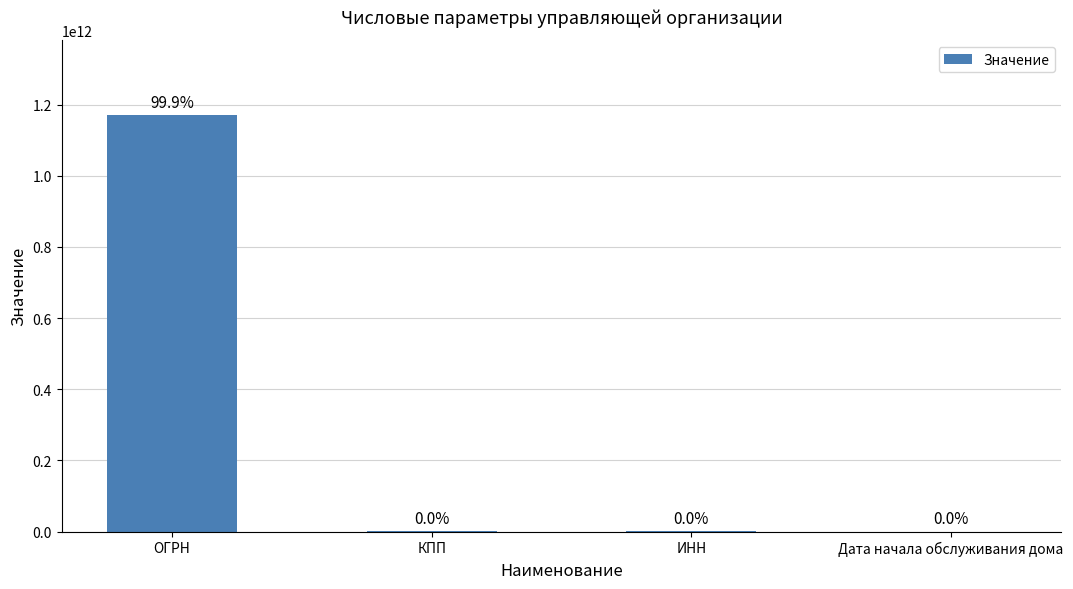

Are the bars horizontal?

No